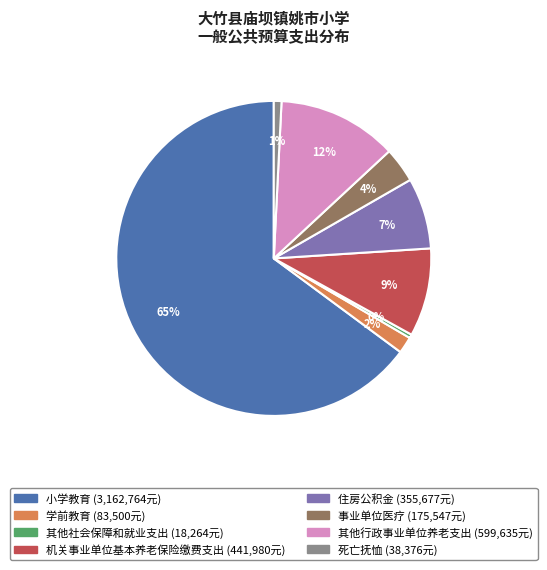

True or false: 小学教育 accounts for 65% of the total.

True